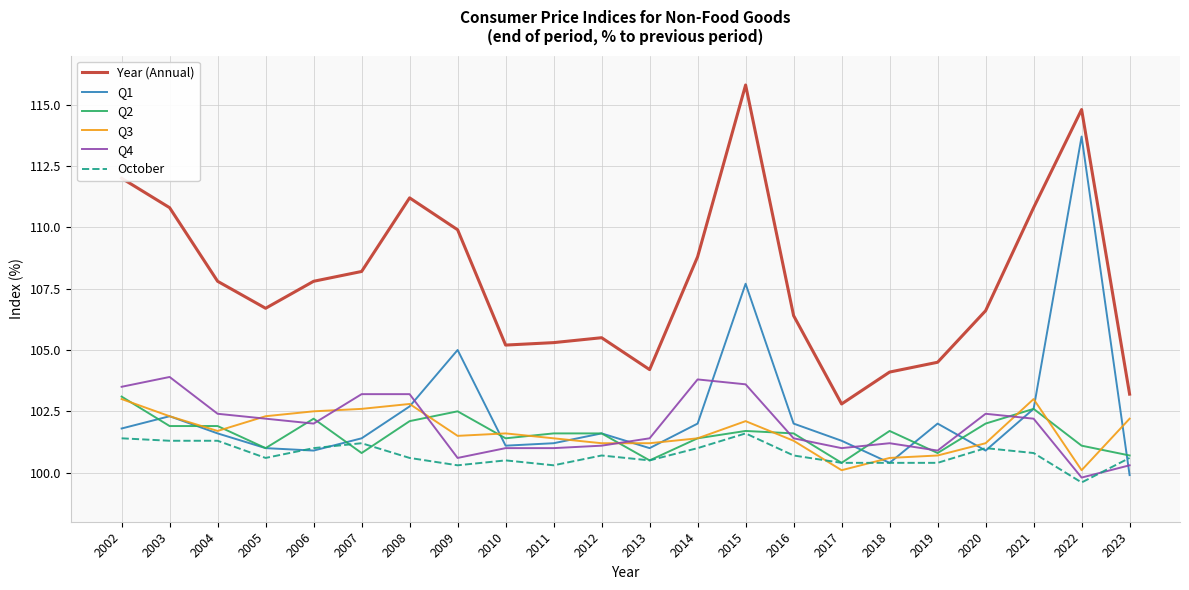

Is the value of October at 2017 greater than the value of Q3 at 2004?

No